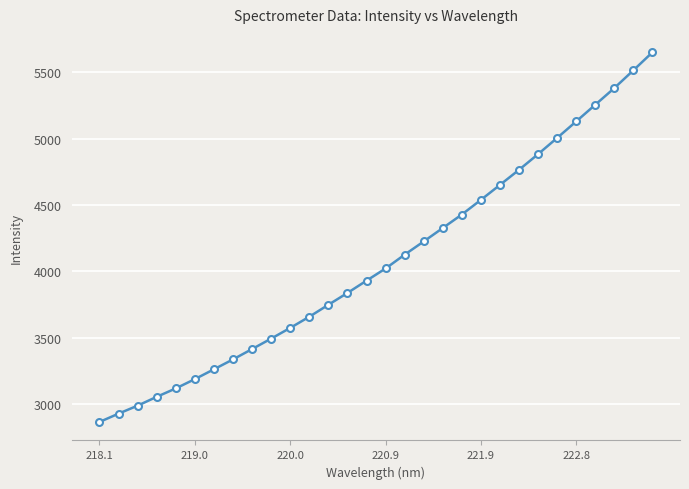

What is the difference between the maximum and minimum values?

2787.5